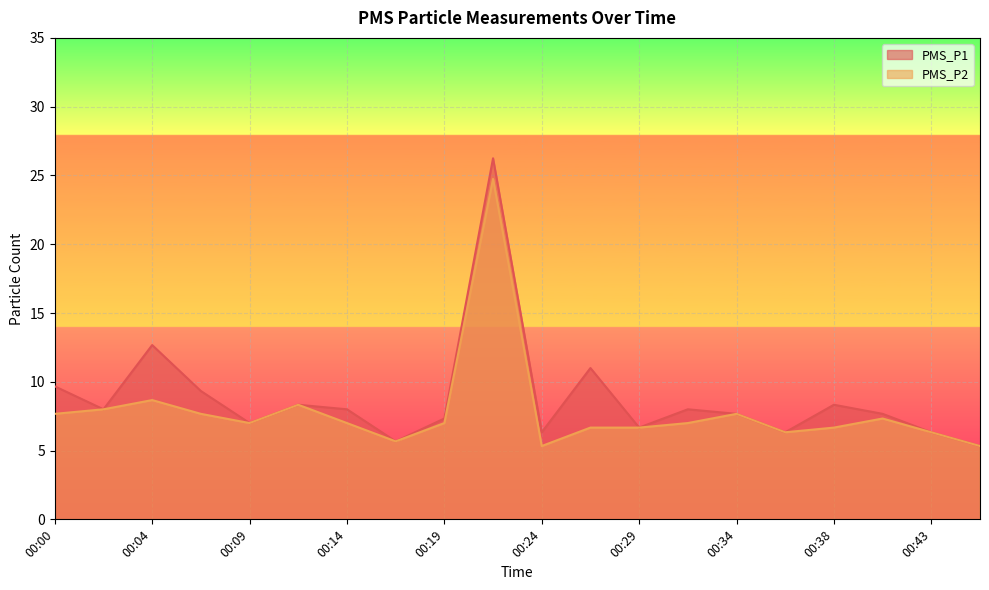

True or false: PMS_P2 and PMS_P1 intersect in this chart.

False